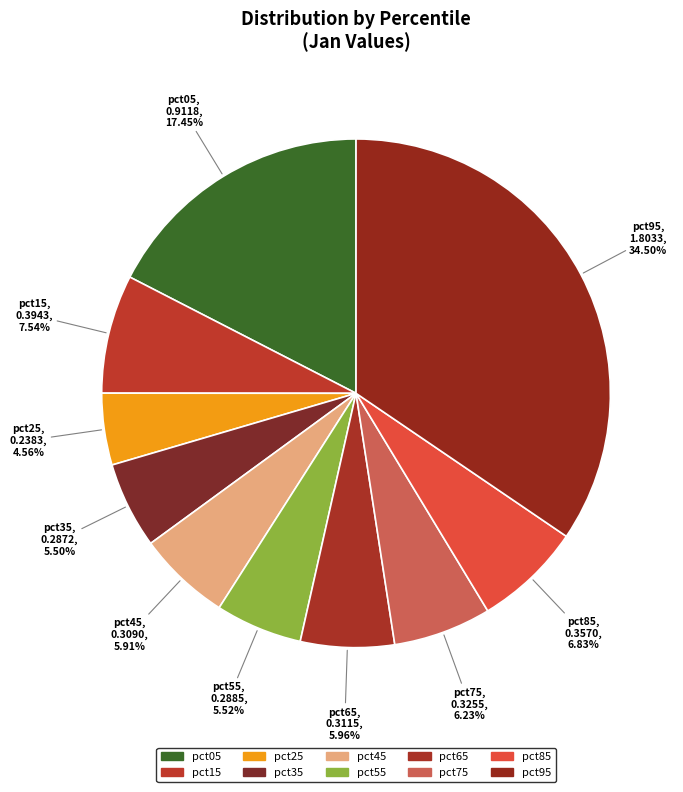

True or false: pct85 accounts for 16% of the total.

False